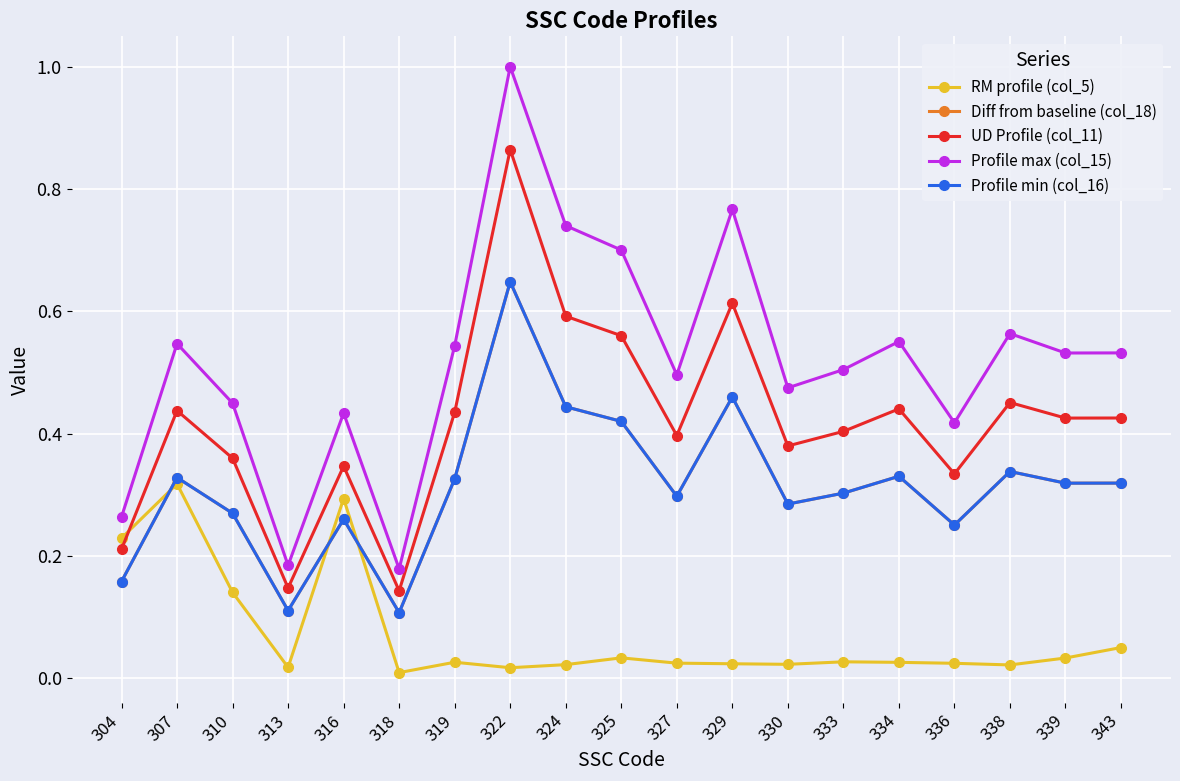

What is the difference between the maximum and minimum values in the Diff from baseline (col_18) series?

0.5